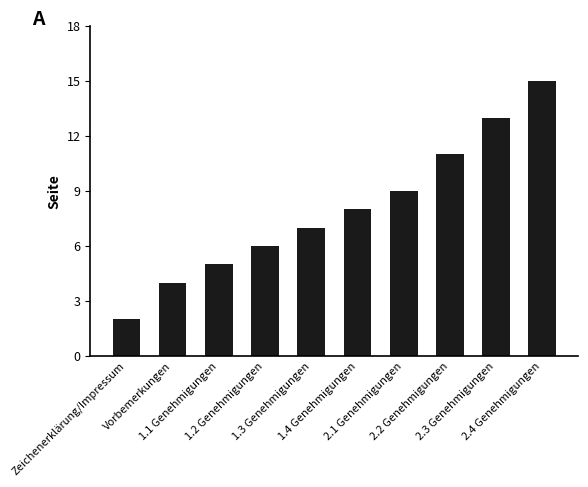

Is it true that the value at 2.1 Genehmigungen is 14?

False